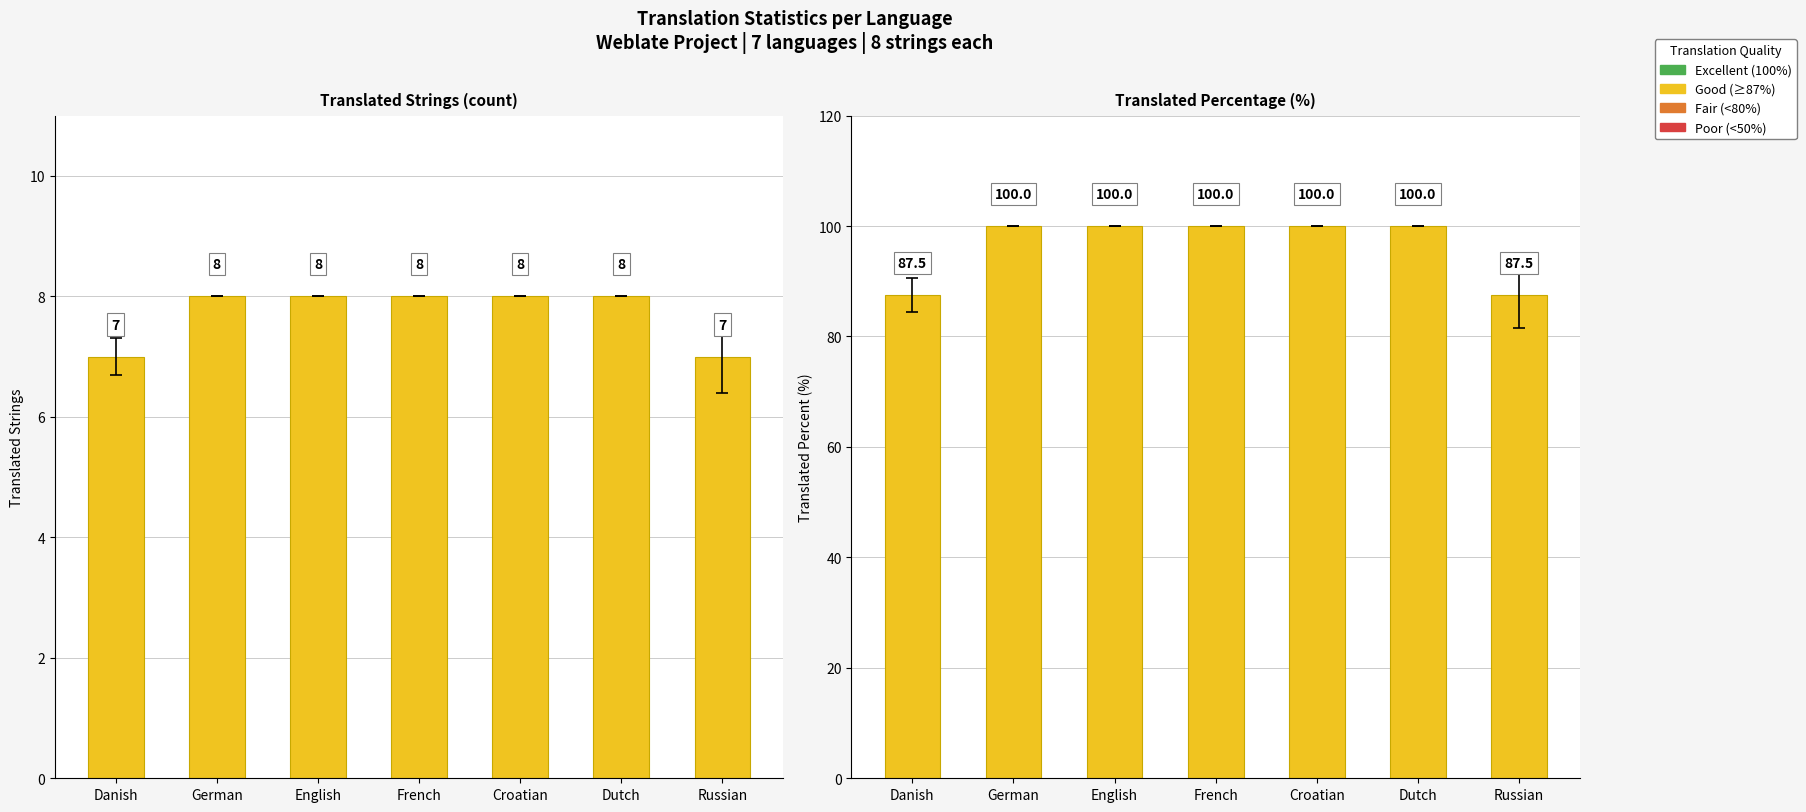

What is the total value across all series at French?

108.0